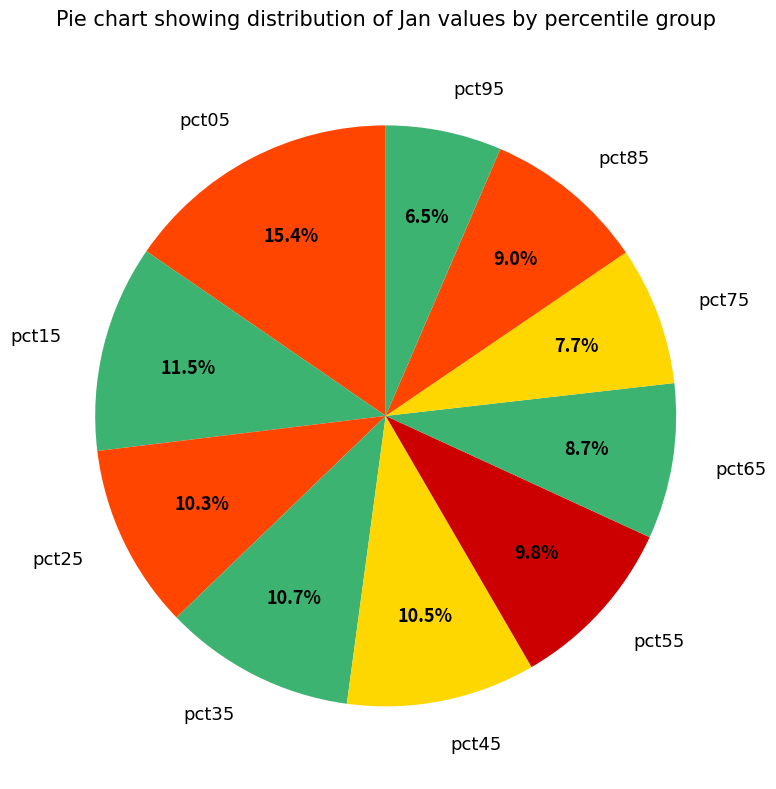

Which has a higher value, pct65 or pct25?

pct25